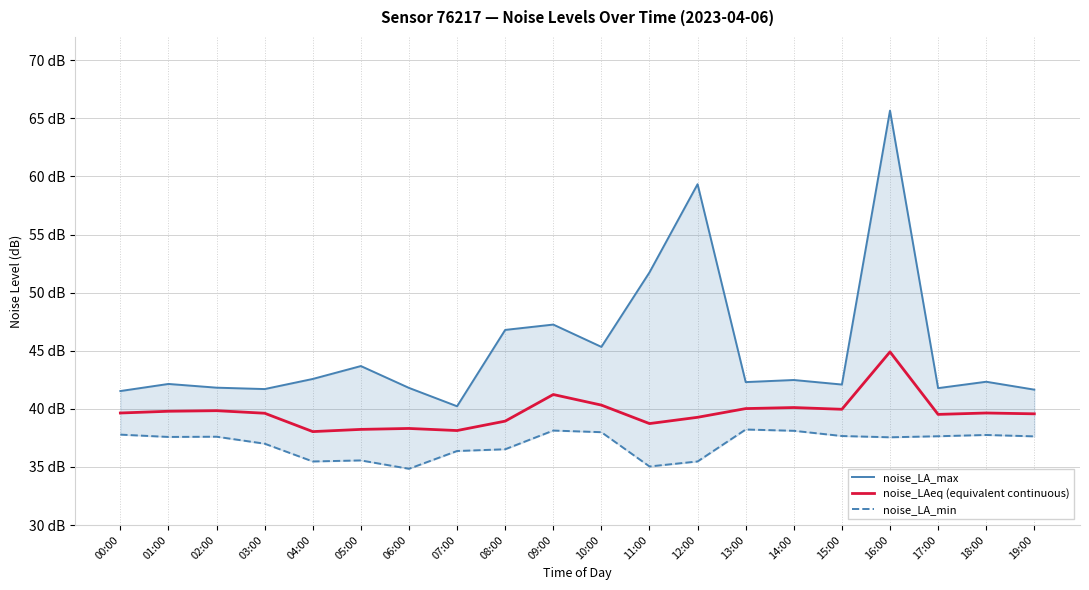

How many data points in noise_LA_min are less than 37?

7